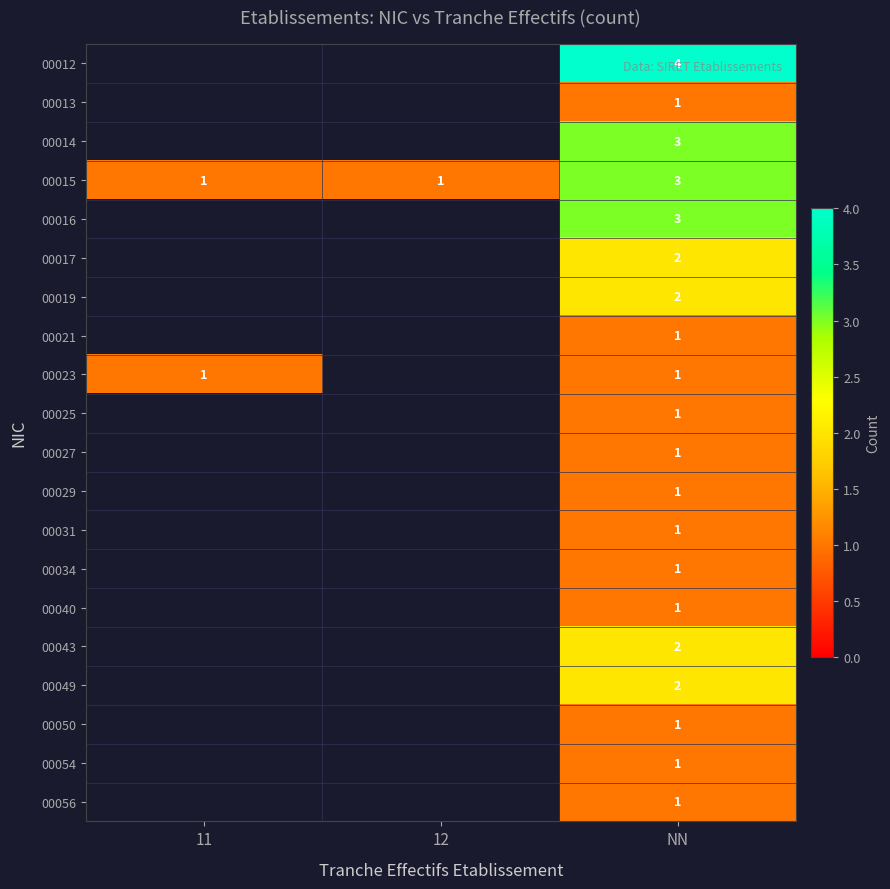

At which category does the chart reach its peak across all series?

NN